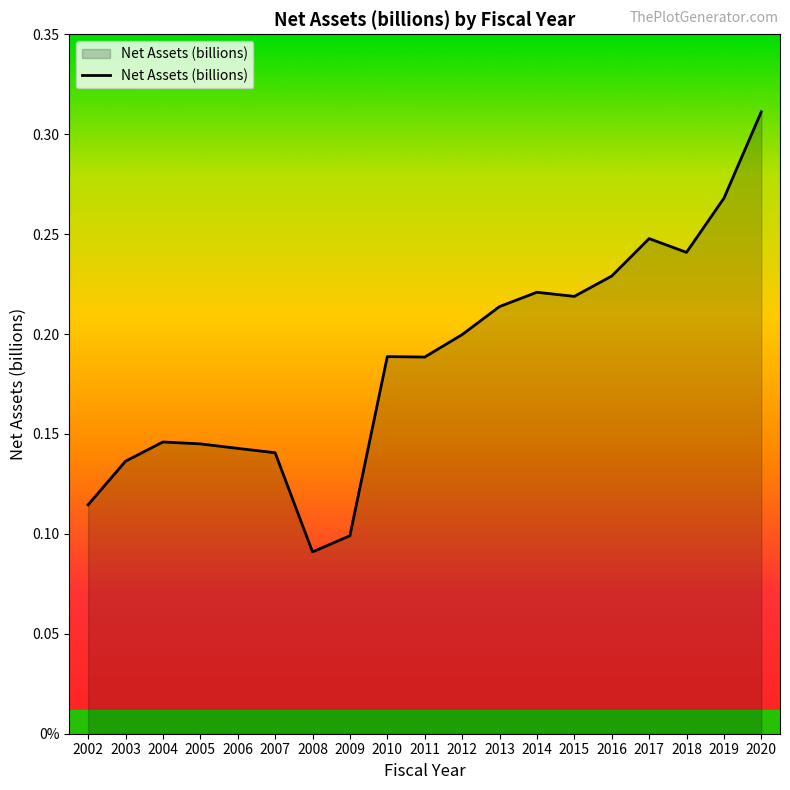

List the labels in order of value, smallest first.

2008, 2009, 2002, 2003, 2007, 2006, 2005, 2004, 2011, 2010, 2012, 2013, 2015, 2014, 2016, 2018, 2017, 2019, 2020